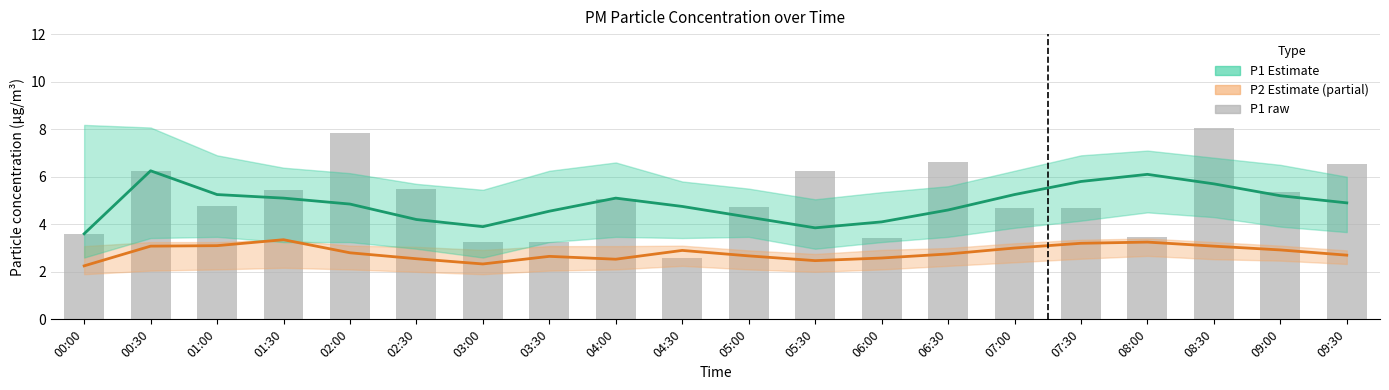

What is the difference between the second highest and second lowest values in the P2 estimate series?

0.9